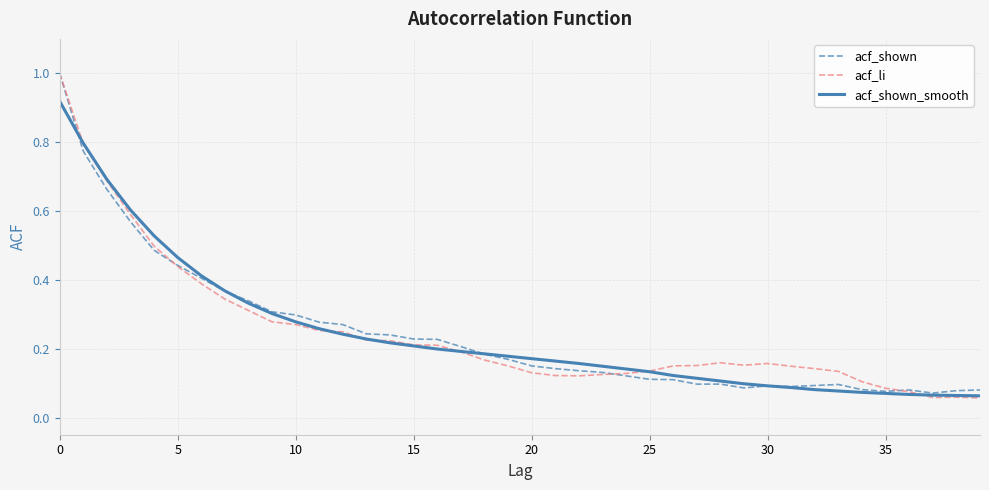

How many lines are shown in the chart?

3